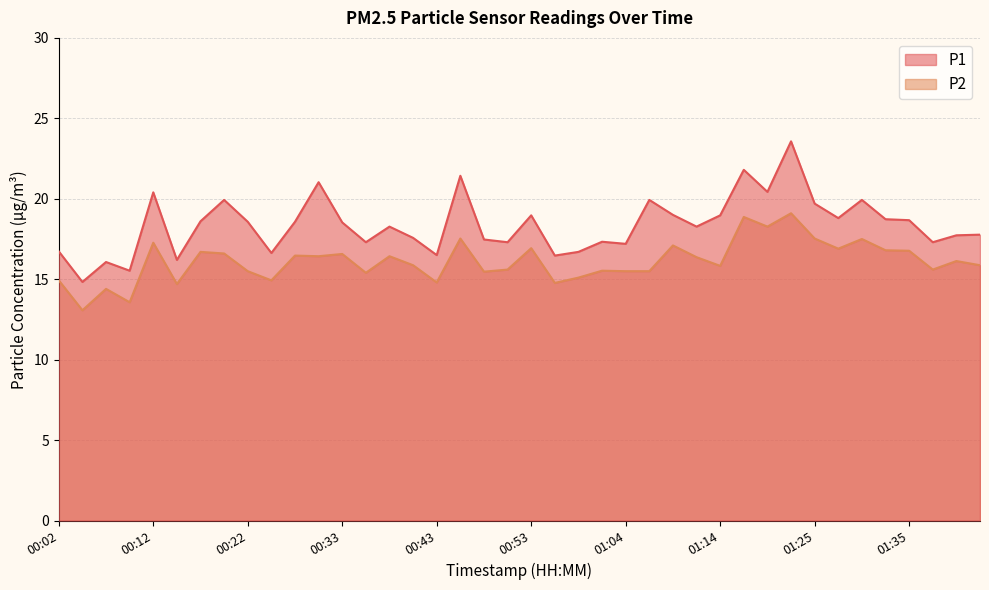

List the series in order of their overall mean, highest first.

P1, P2